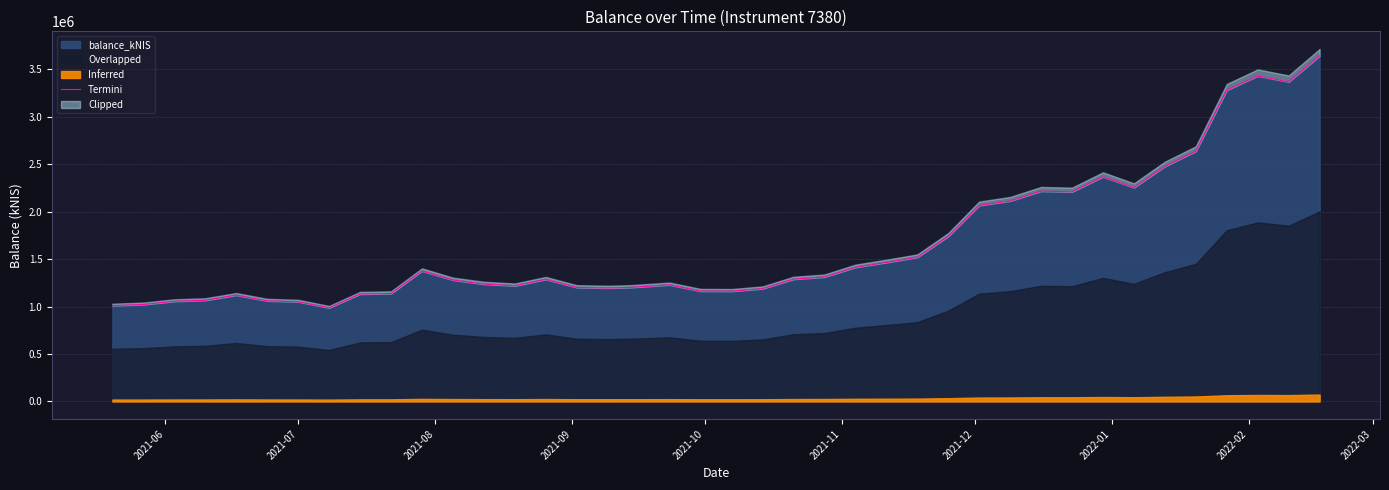

What is the minimum value shown in the chart?

987111.1